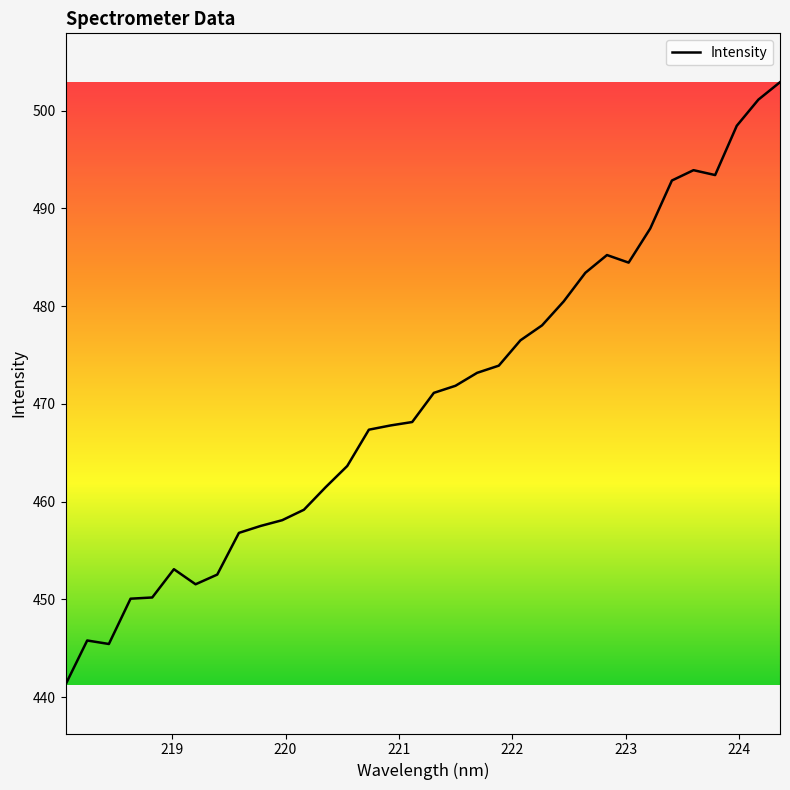

What is the smallest value displayed?

441.3